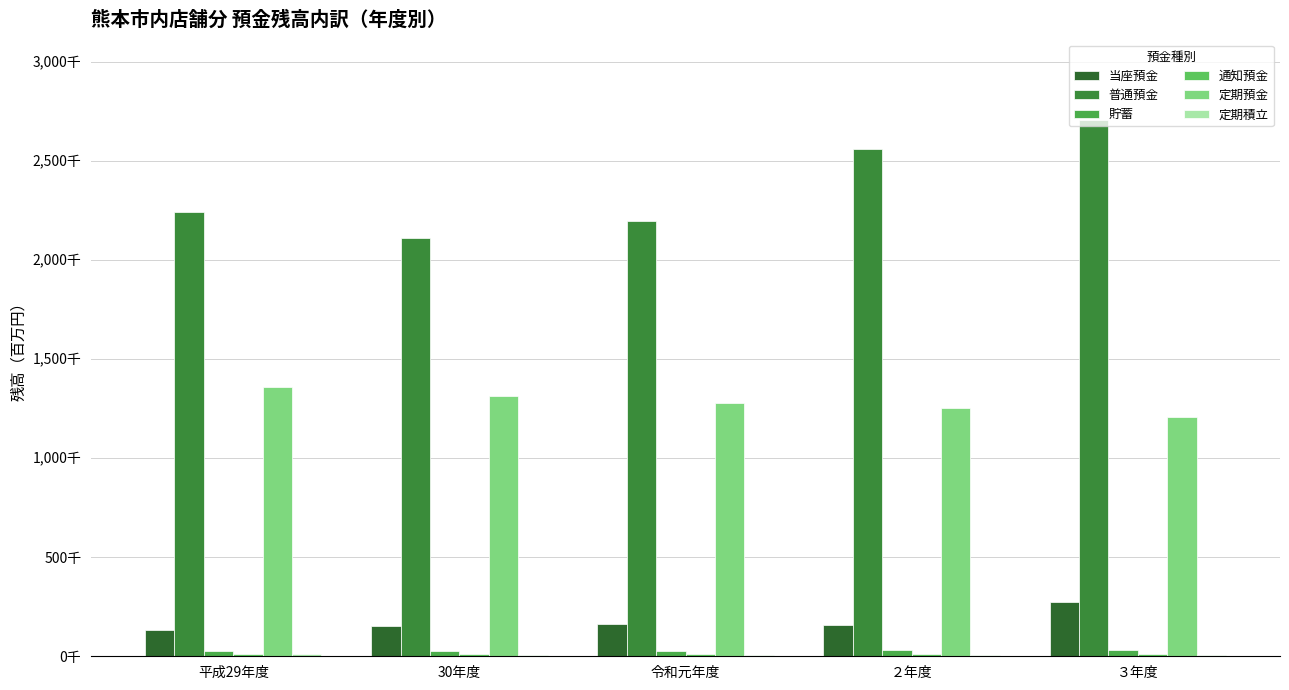

Between ２年度 and 30年度, which is larger?

２年度